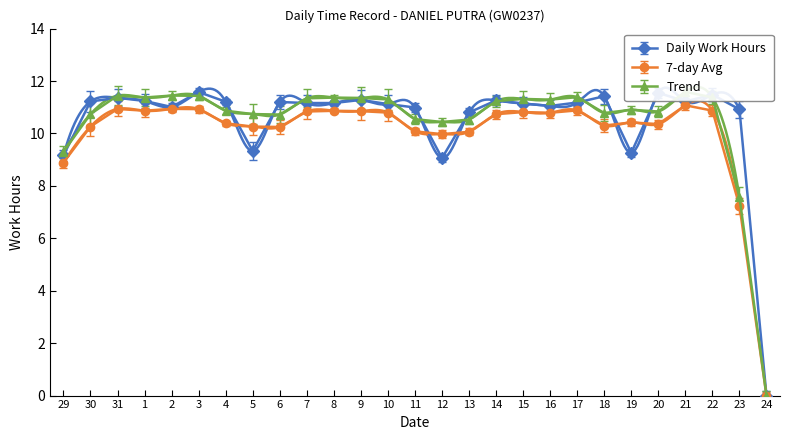

What is the change in value from 16 to 19?

-1.8